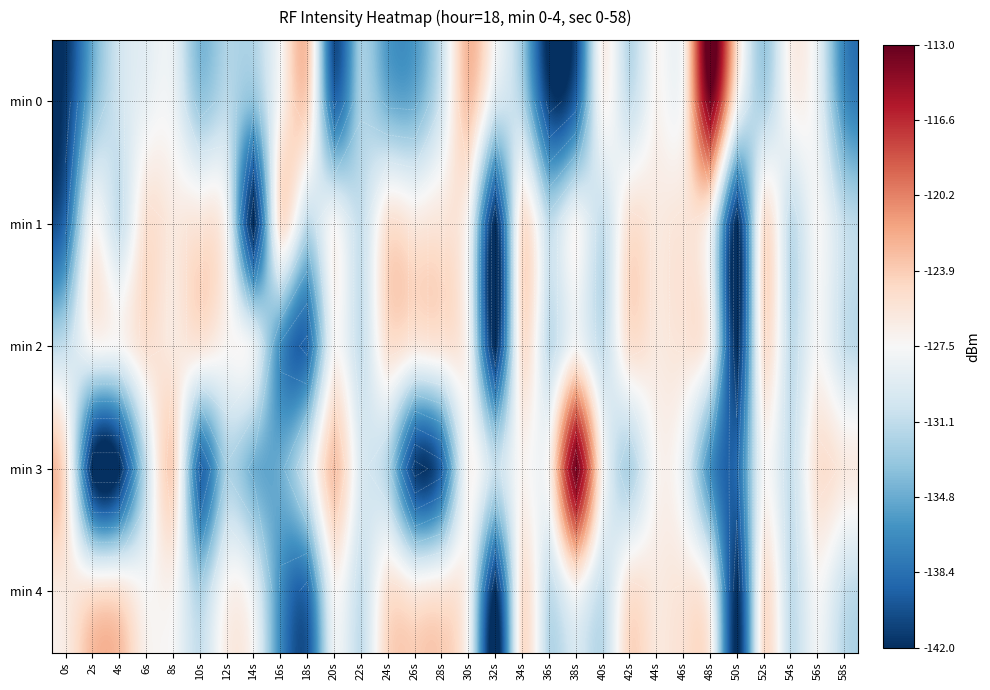

Which series has the widest spread of values?

min 3